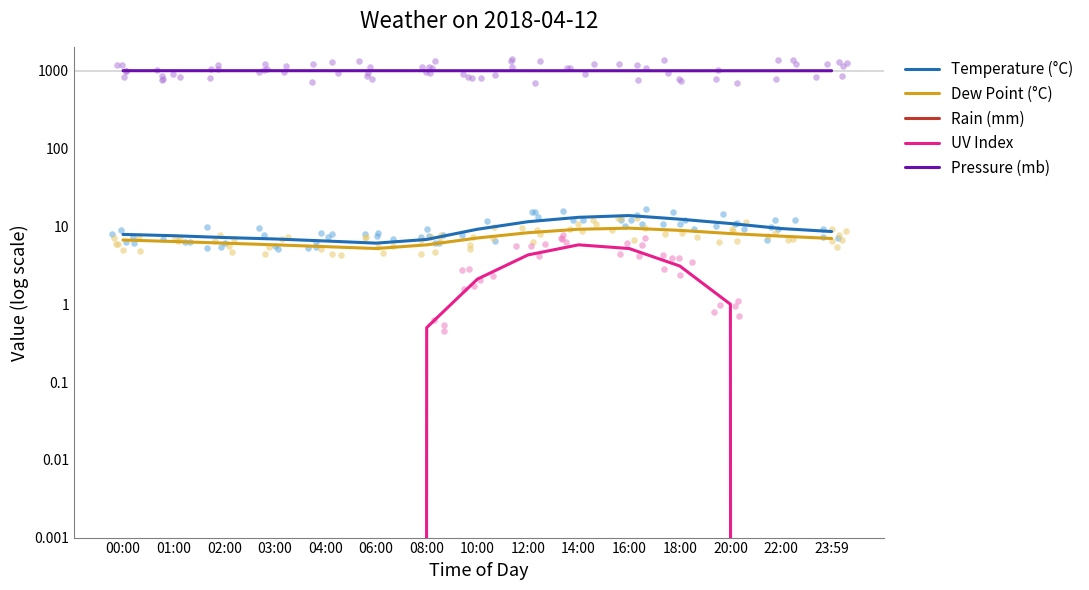

At how many categories does at least one series exceed 794?

15